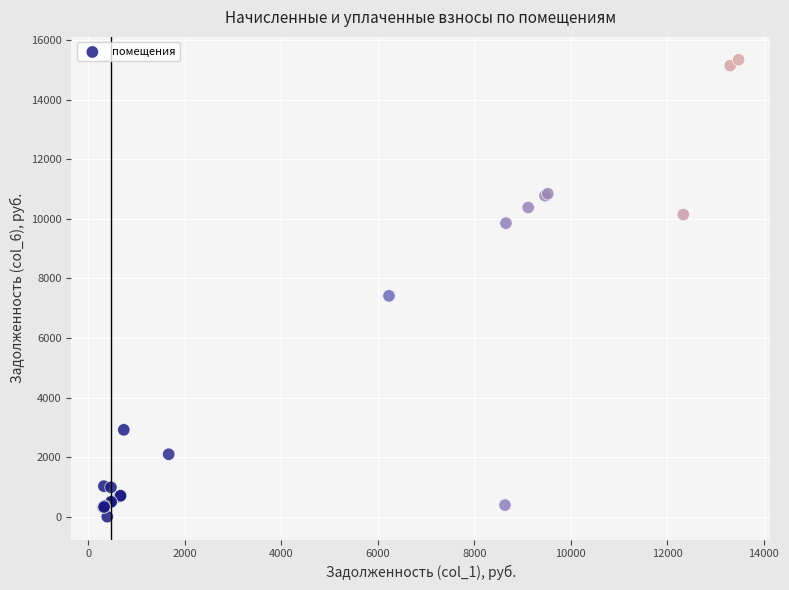

What Y value in the scatter plot is closest to 7673?

7417.3